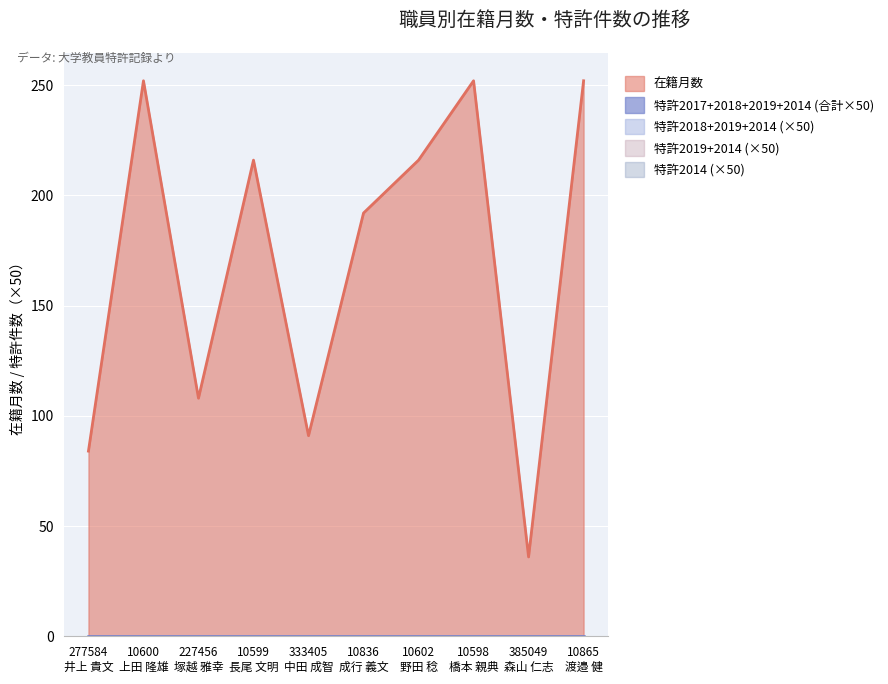

Between 10602
野田 稔 and 385049
森山 仁志, which is larger?

10602
野田 稔